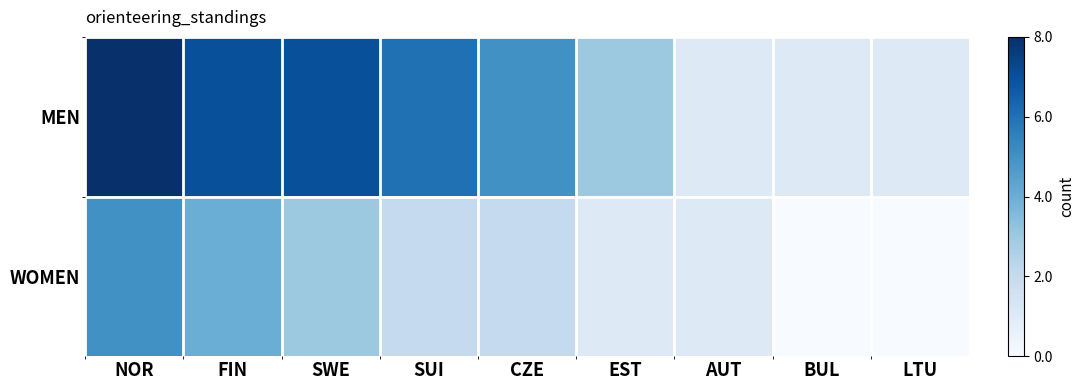

At how many categories does at least one series exceed 0?

9